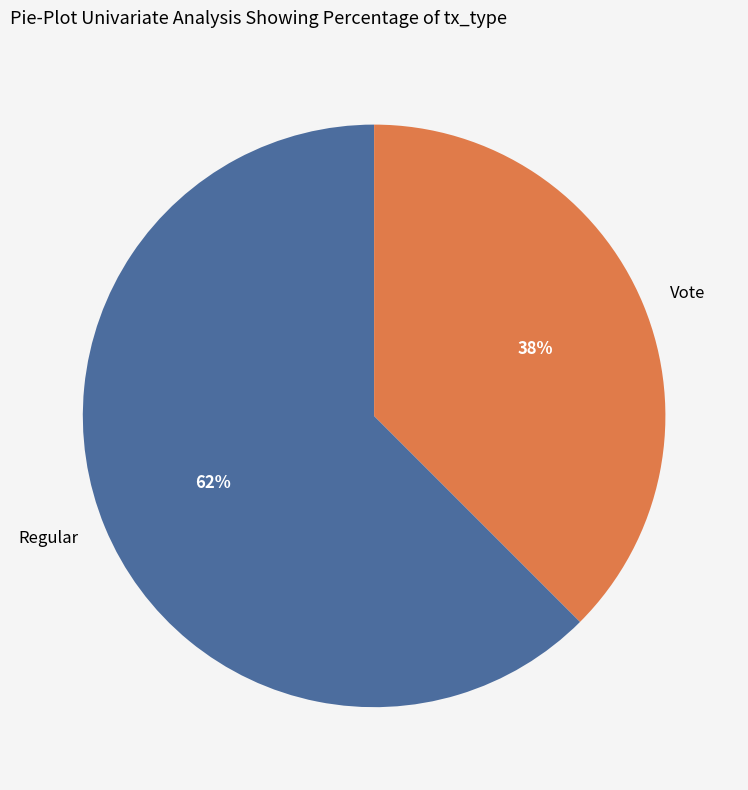

Is Vote the majority of the pie?

No